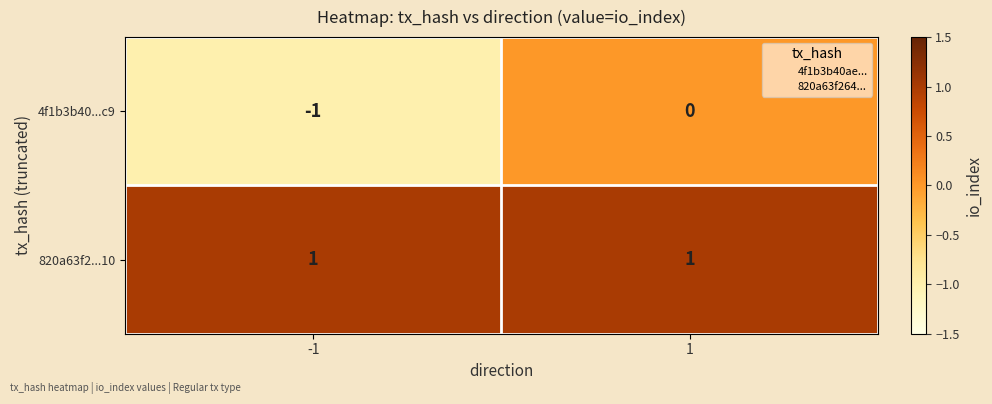

Which series has the largest total across all categories?

820a63f2...10